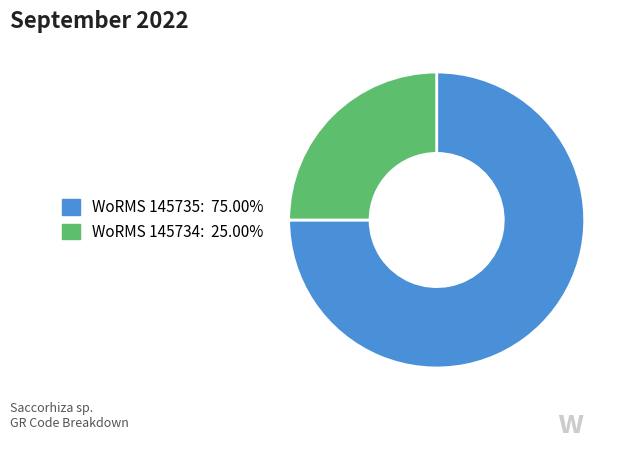

Is there a majority slice in this chart?

Yes